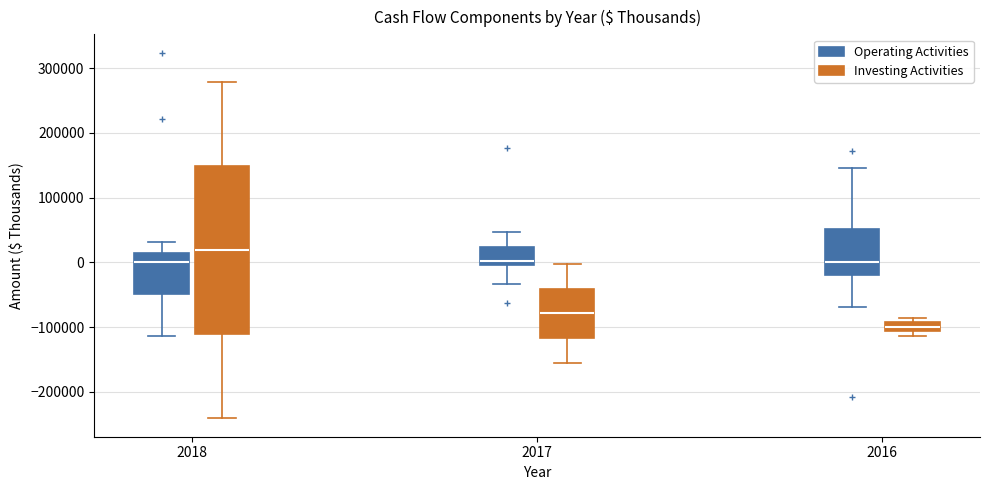

Where does the lower whisker of the box for 2018 (Investing Activities) end on the y-axis? The values are not printed on the chart, so give them approximately, as read against the axis.

-240000